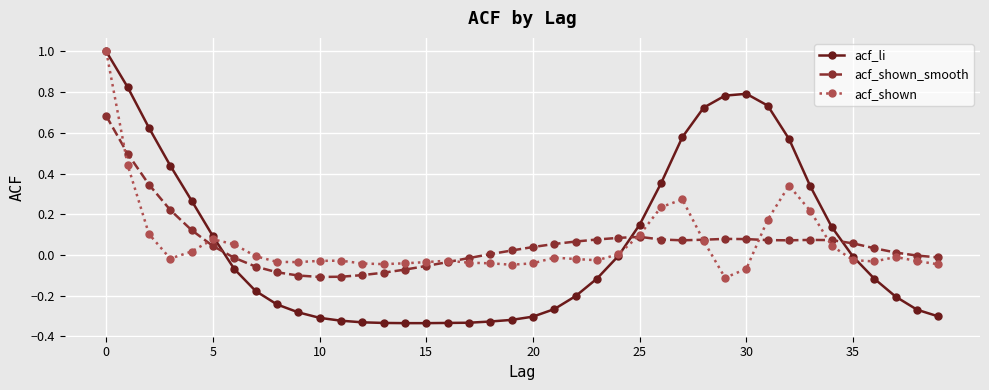

What is the greatest value displayed?

1.0